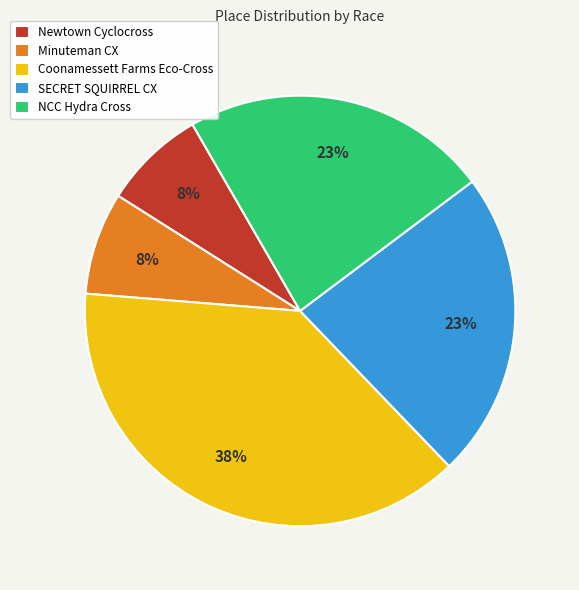

Does Minuteman CX represent more than half of the total?

No